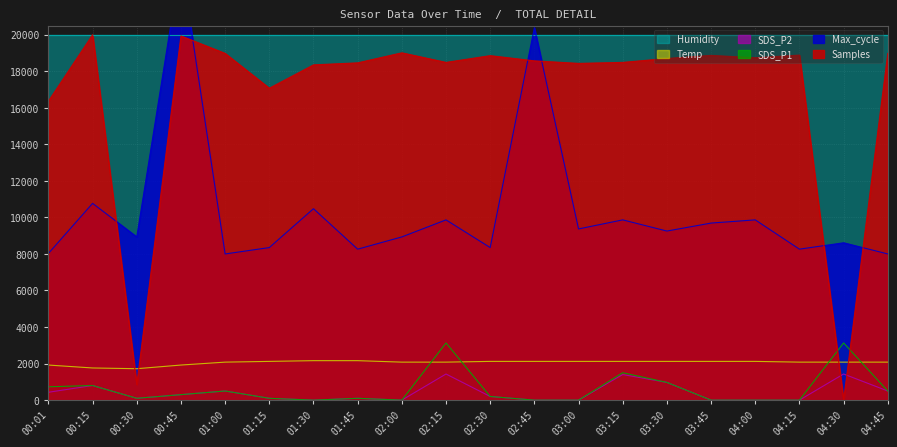

Which series has the widest spread of values?

Samples